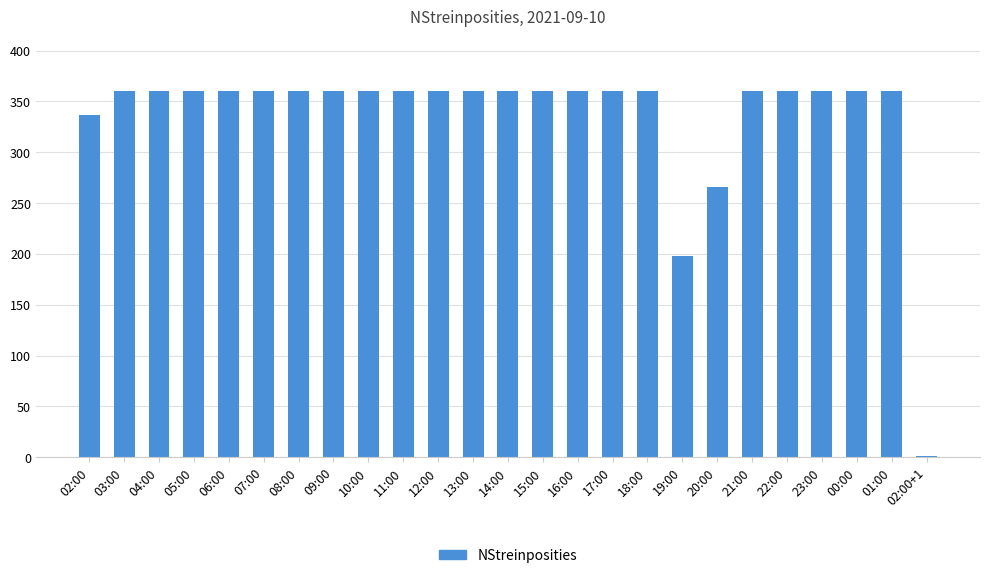

What is the difference between the values at 07:00 and 02:00+1?

359